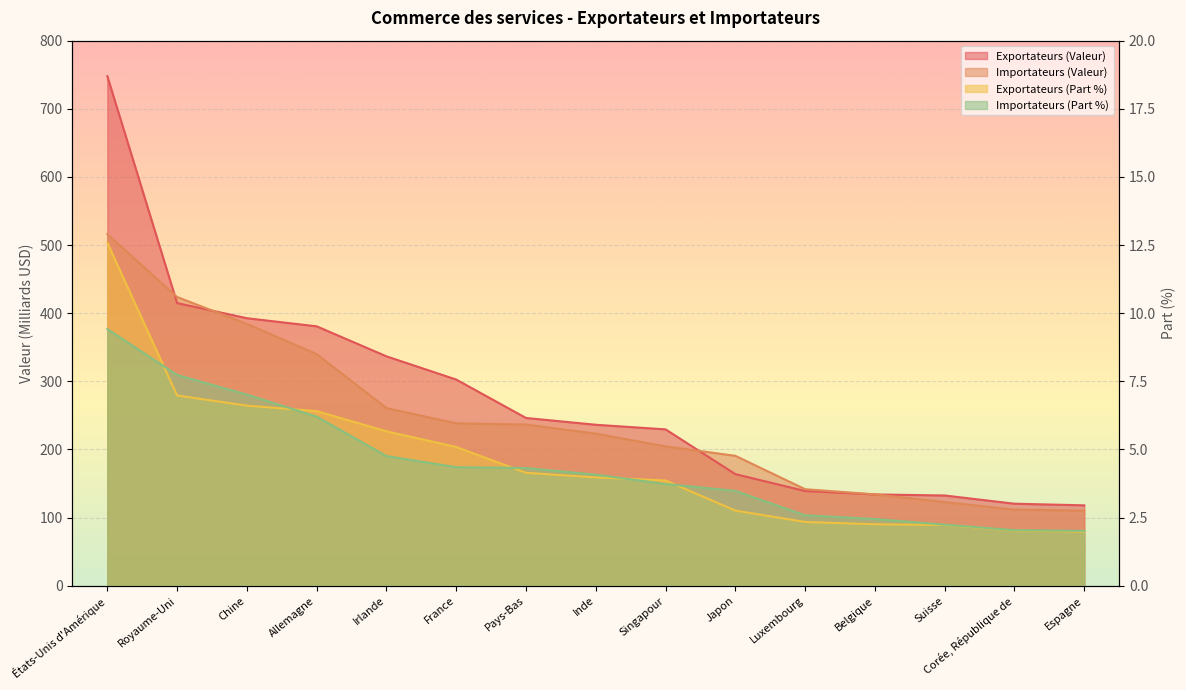

The Importateurs (Part %) series shows 7.7 at Royaume-Uni. True or false?

True